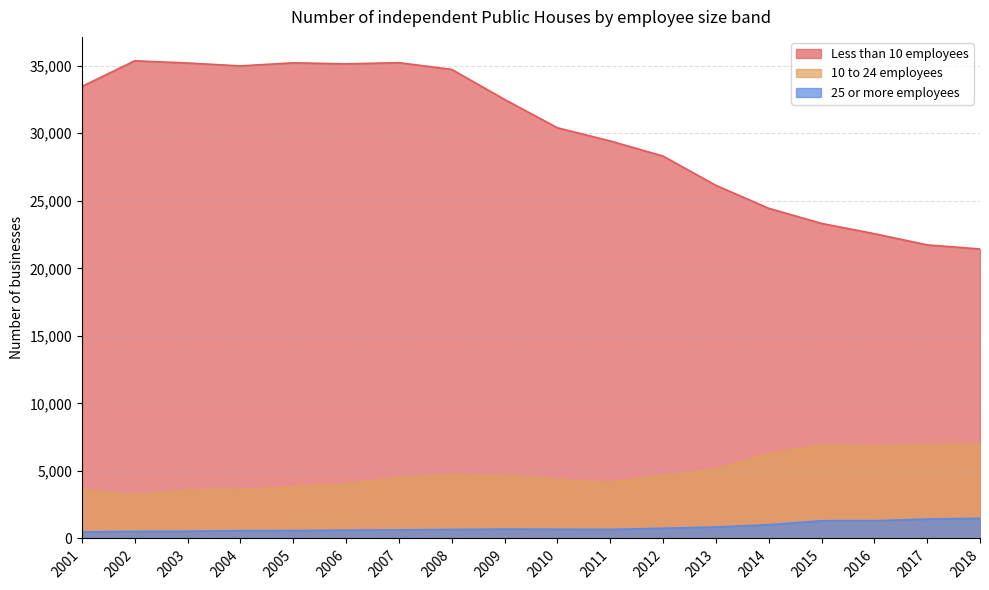

What is the value of the 25 or more employees point at the 3rd from the left?

535